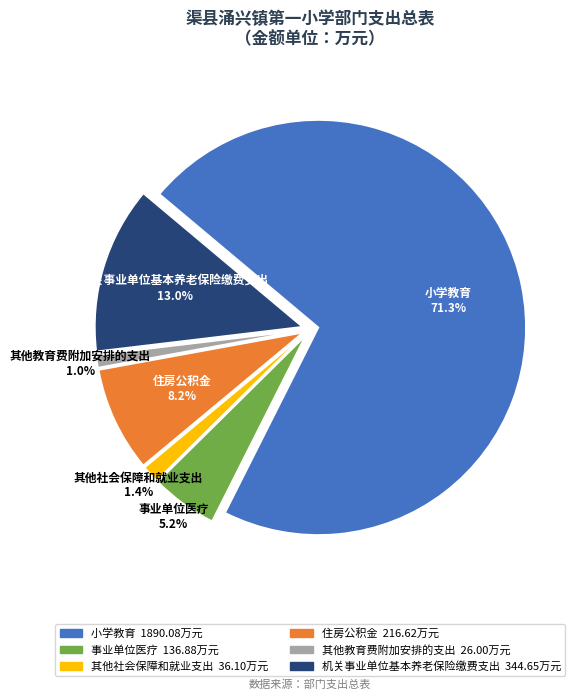

Which has a higher value, 小学教育 or 其他社会保障和就业支出?

小学教育